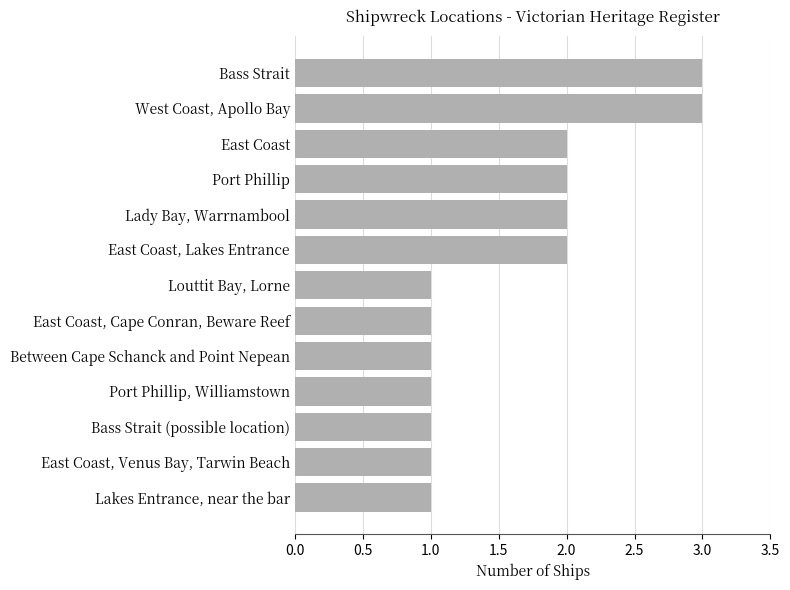

What is the sum of all values?

21